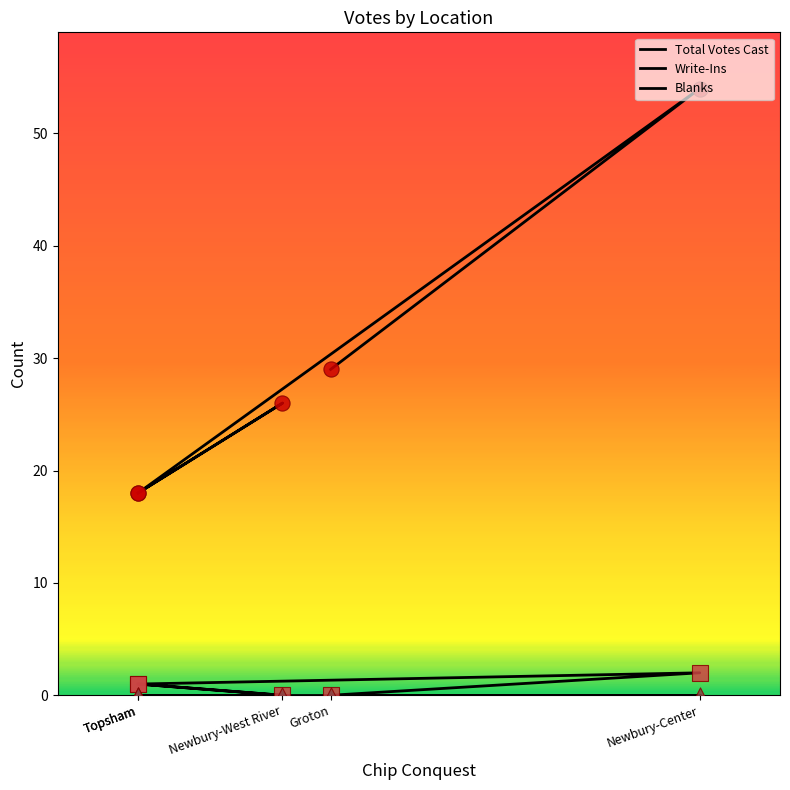

Which series has the largest total across all categories?

Total Votes Cast